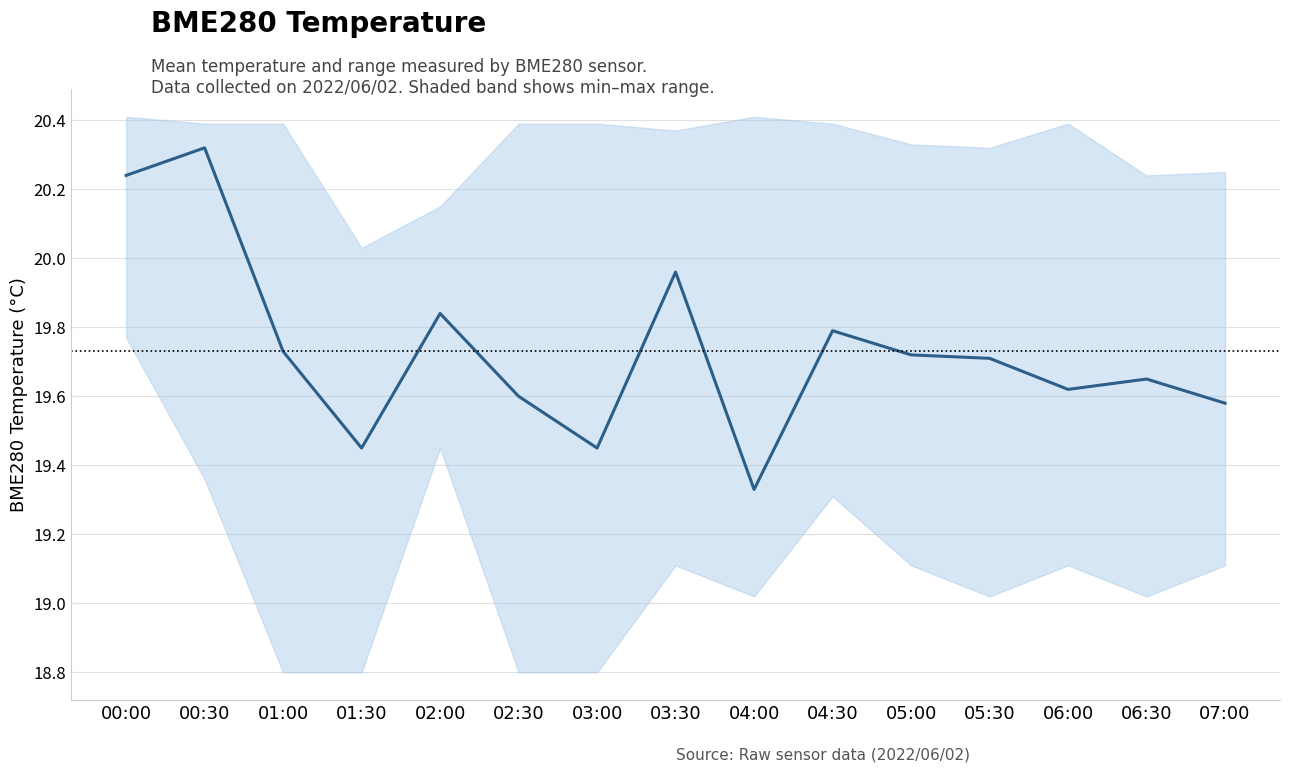

Is it true that the value at 01:30 is 19.4?

True